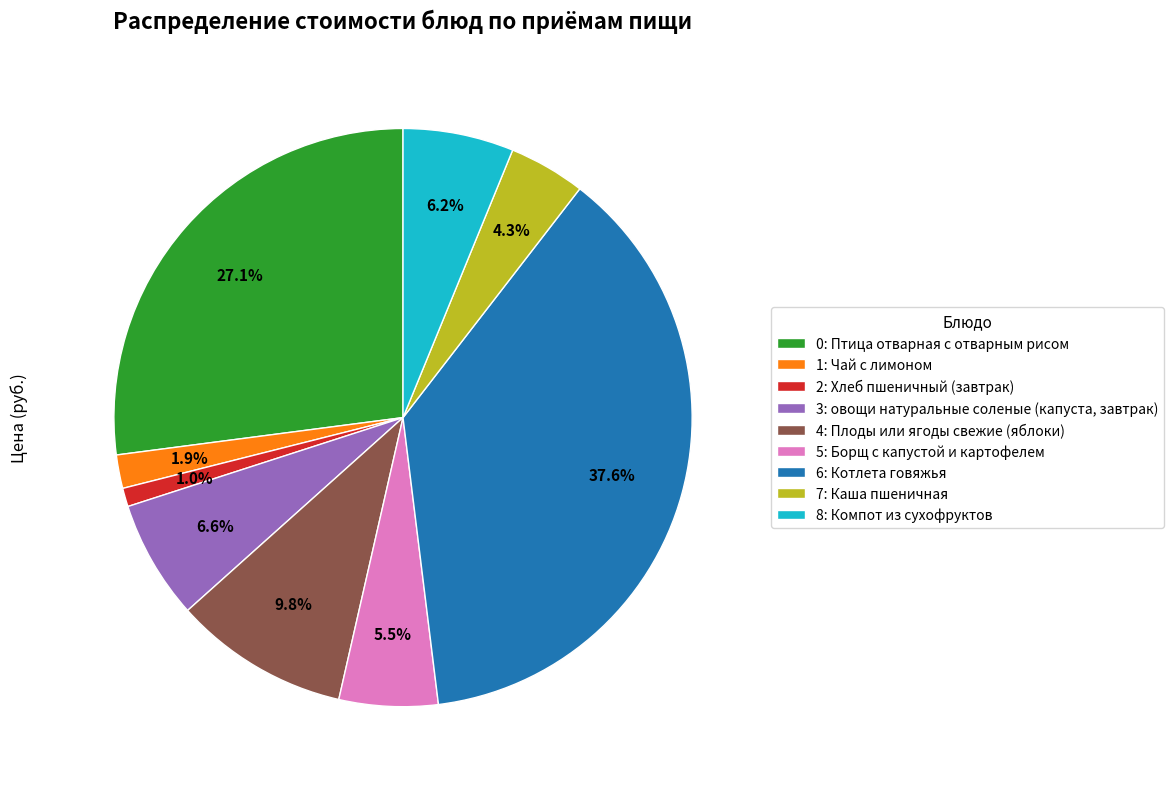

What is the largest slice in the pie chart?

6: Котлета говяжья